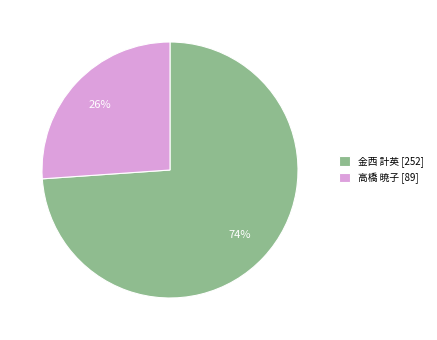

To the nearest percent, what portion does 金西 計英 [252] represent?

74%